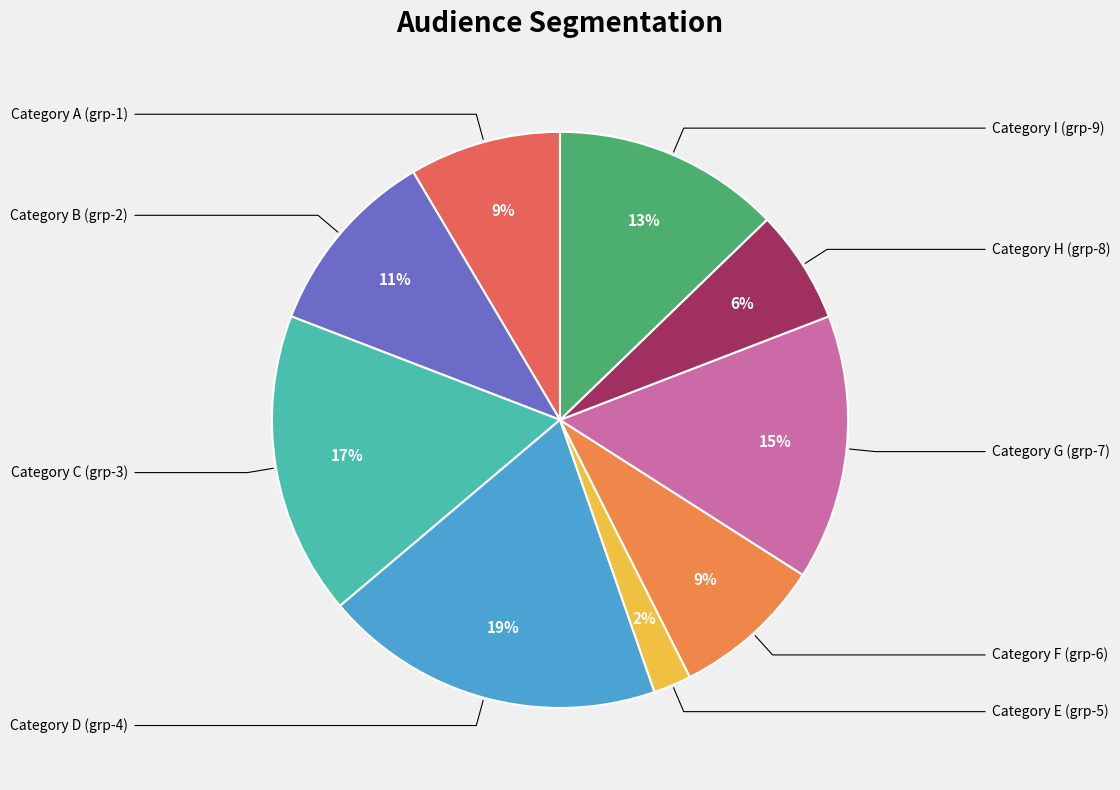

To the nearest percent, what is the average slice percentage?

11%